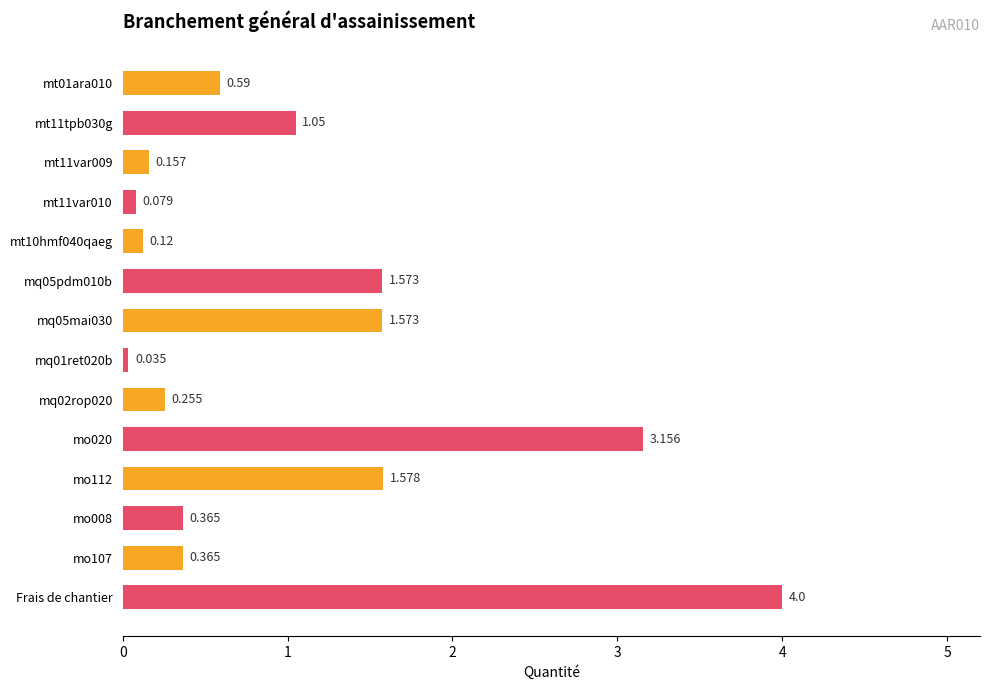

Between mt11var009 and Frais de chantier, which is larger?

Frais de chantier